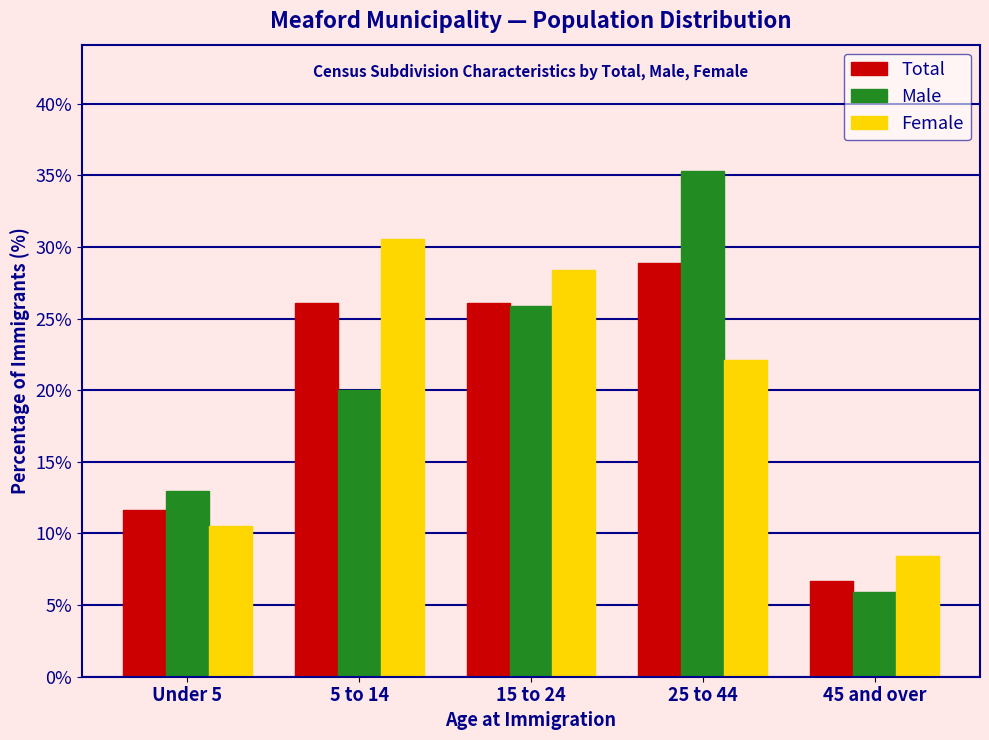

Reading right to left, list all the values displayed in this chart.

Total: 45 and over=6.7	25 to 44=28.9	15 to 24=26.1	5 to 14=26.1	Under 5=11.7
Male: 45 and over=5.9	25 to 44=35.3	15 to 24=25.9	5 to 14=20.0	Under 5=12.9
Female: 45 and over=8.4	25 to 44=22.1	15 to 24=28.4	5 to 14=30.5	Under 5=10.5